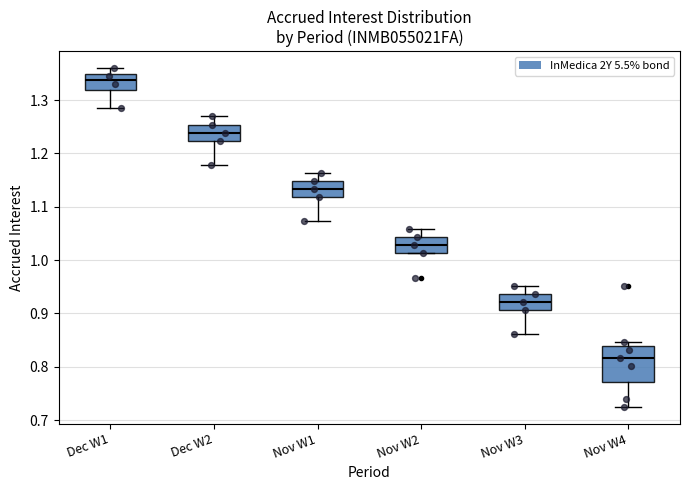

Reading left to right, transcribe this box plot: for each box, give where its median line is, the range the box spans, and where its two whiskers end, as read against the y-axis. The values are not printed on the chart, so give them approximately, as read against the axis.

Dec W1: median 1.34, box 1.32 to 1.35, whiskers 1.28 to 1.36
Dec W2: median 1.24, box 1.22 to 1.25, whiskers 1.18 to 1.27
Nov W1: median 1.13, box 1.12 to 1.15, whiskers 1.07 to 1.16
Nov W2: median 1.03, box 1.01 to 1.04, whiskers 1.01 to 1.06
Nov W3: median 0.92, box 0.91 to 0.94, whiskers 0.86 to 0.95
Nov W4: median 0.82, box 0.77 to 0.84, whiskers 0.73 to 0.85